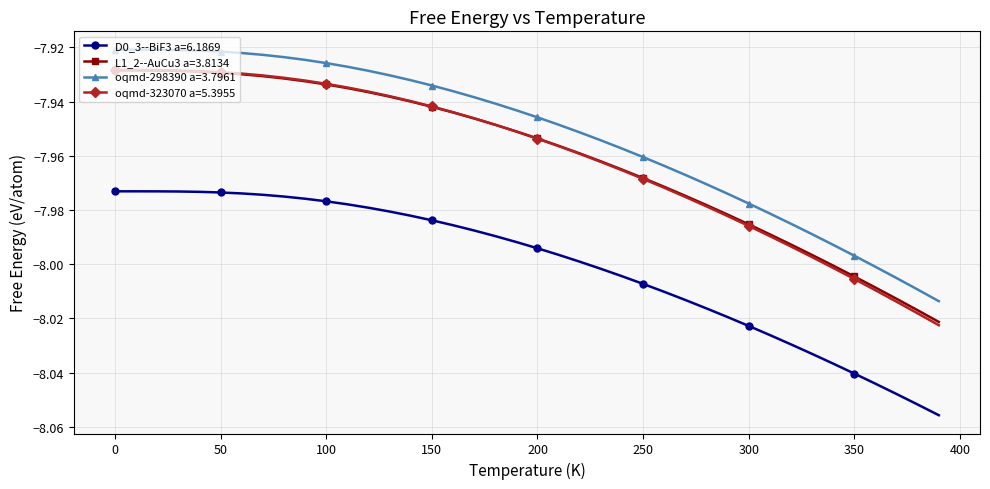

Which series has the widest spread of values?

oqmd-323070 a=5.3955